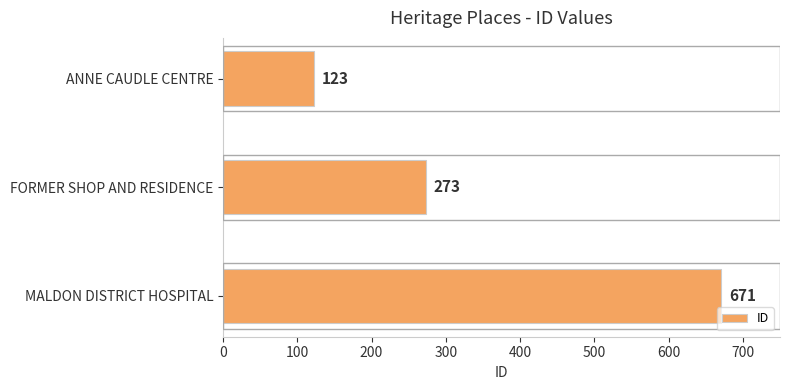

At which label is the value closest to 397?

FORMER SHOP AND RESIDENCE